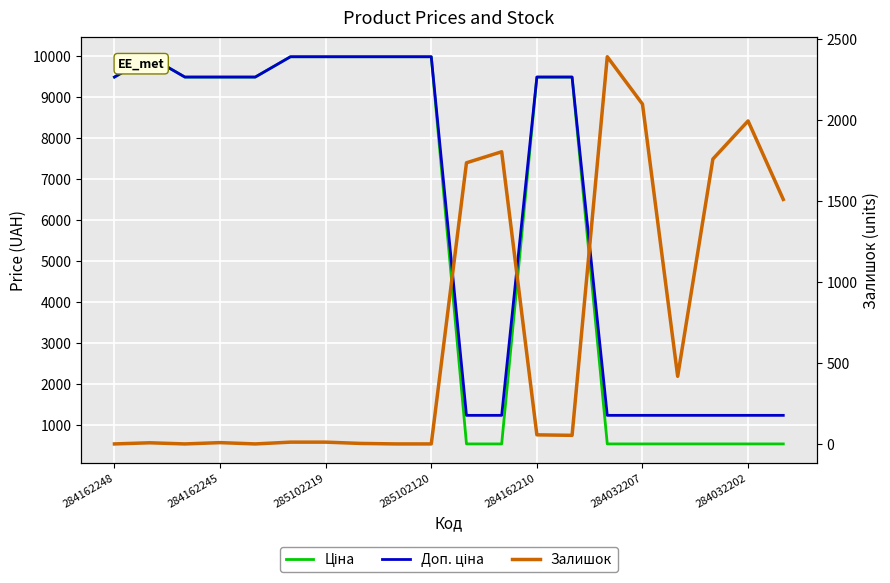

Where is the first local maximum for Ціна?

284162245